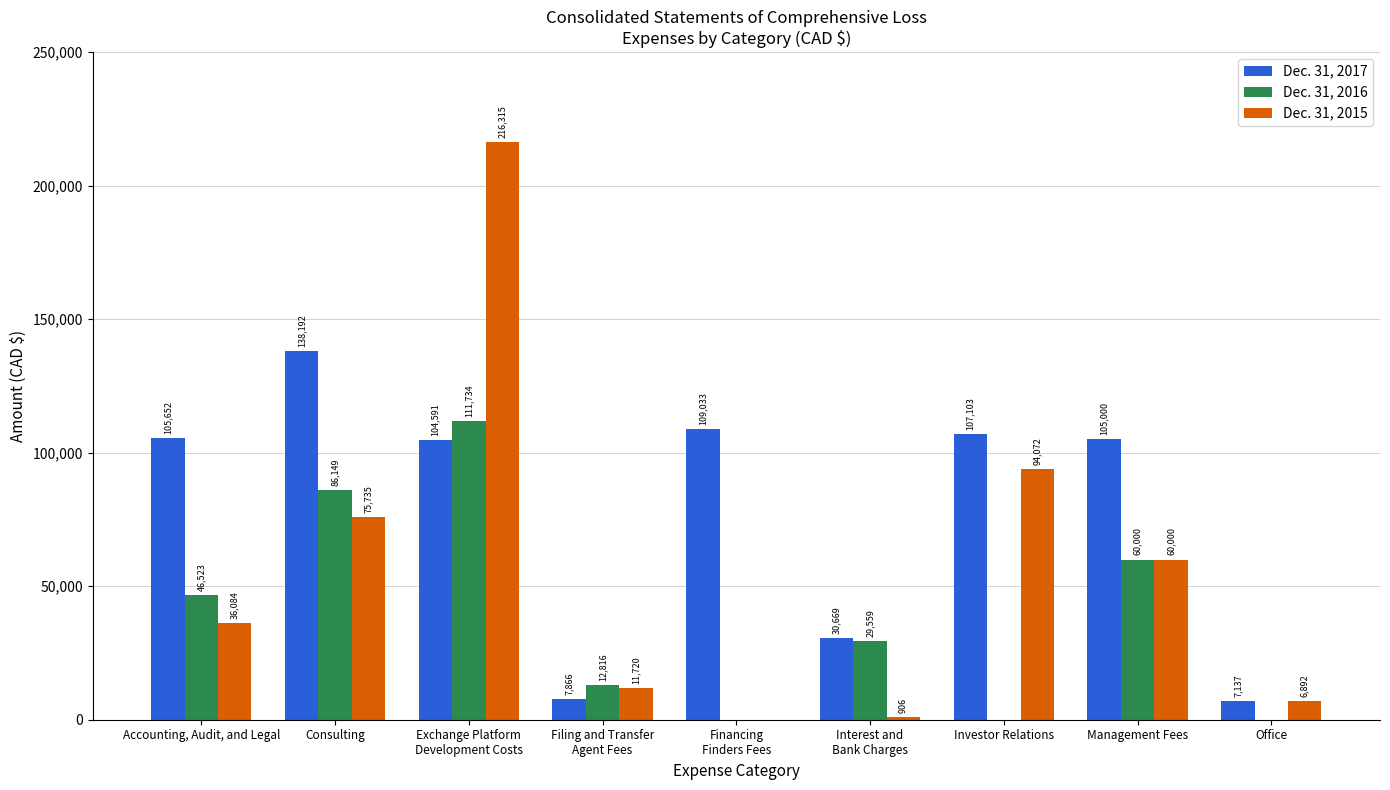

Which series has the largest total across all categories?

Dec. 31, 2017